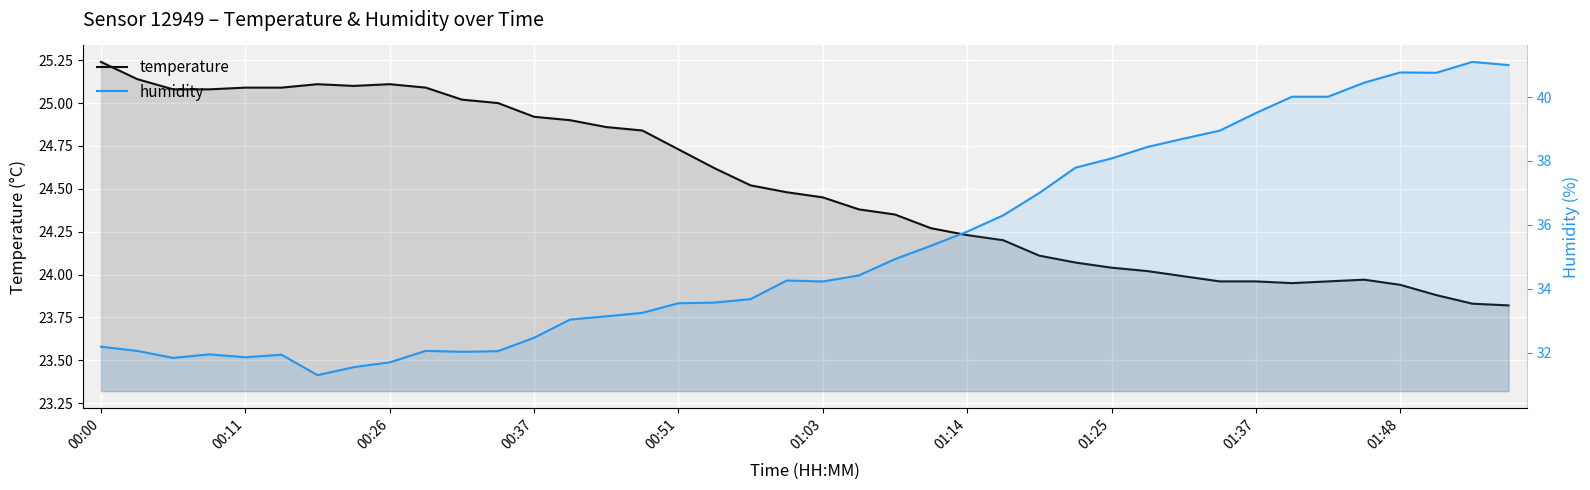

True or false: temperature and humidity intersect in this chart.

False